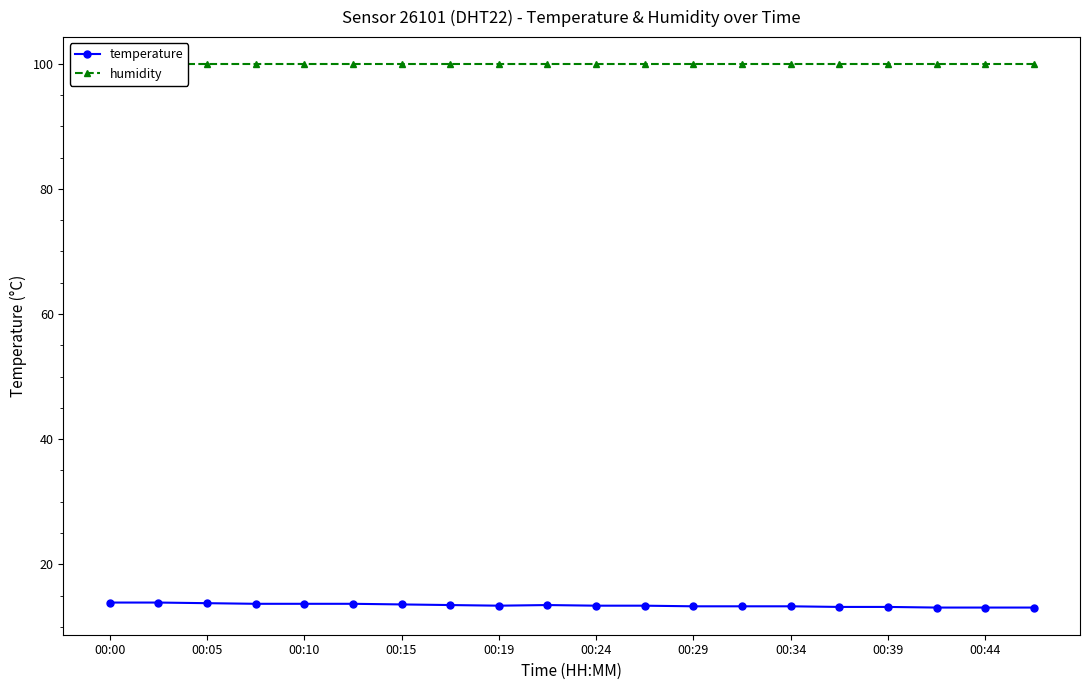

How many temperature values are between 13 and 14?

20